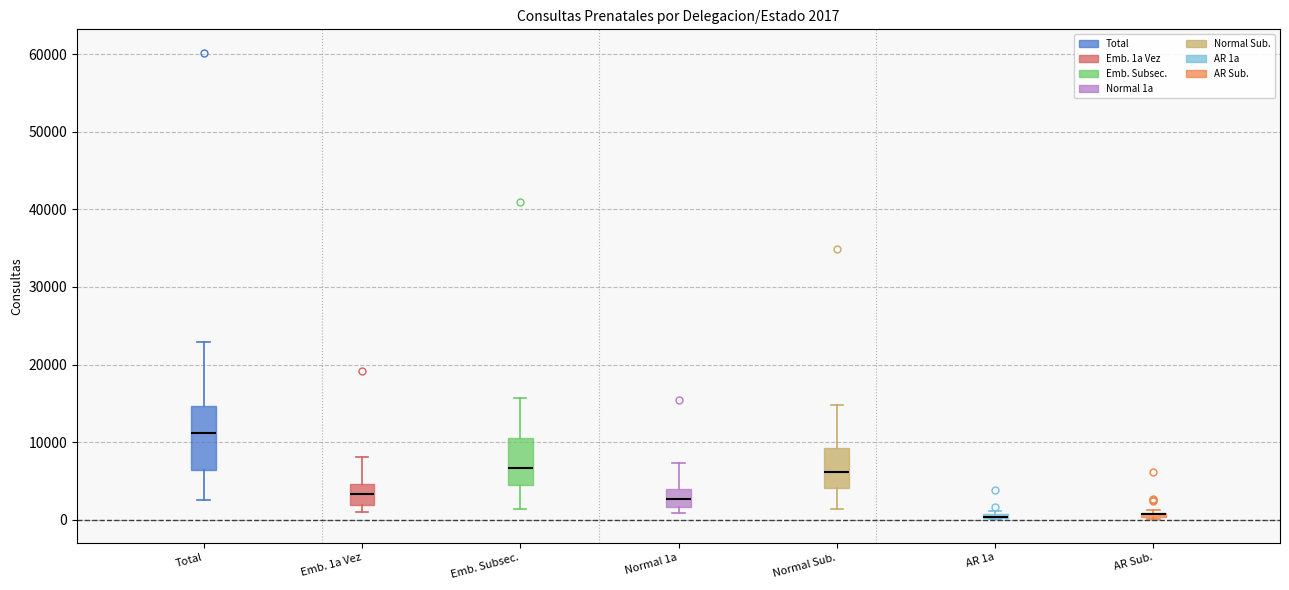

Which box is the tallest, from its lower edge to its upper edge?

Total